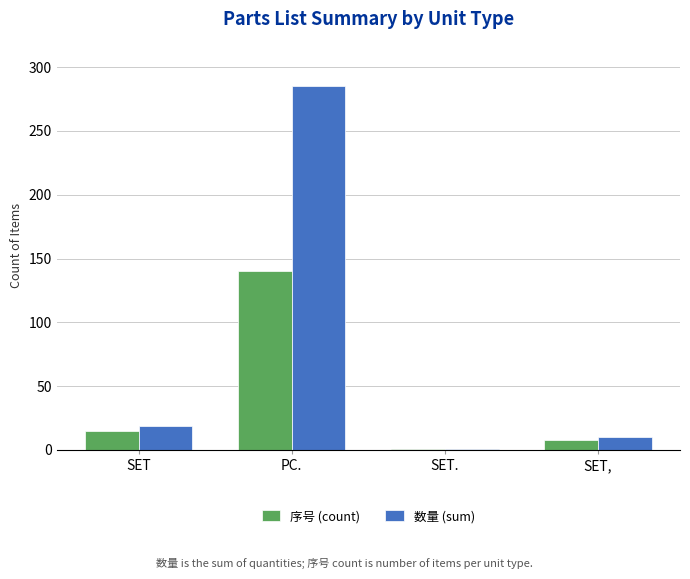

What position from the left is PC.?

2